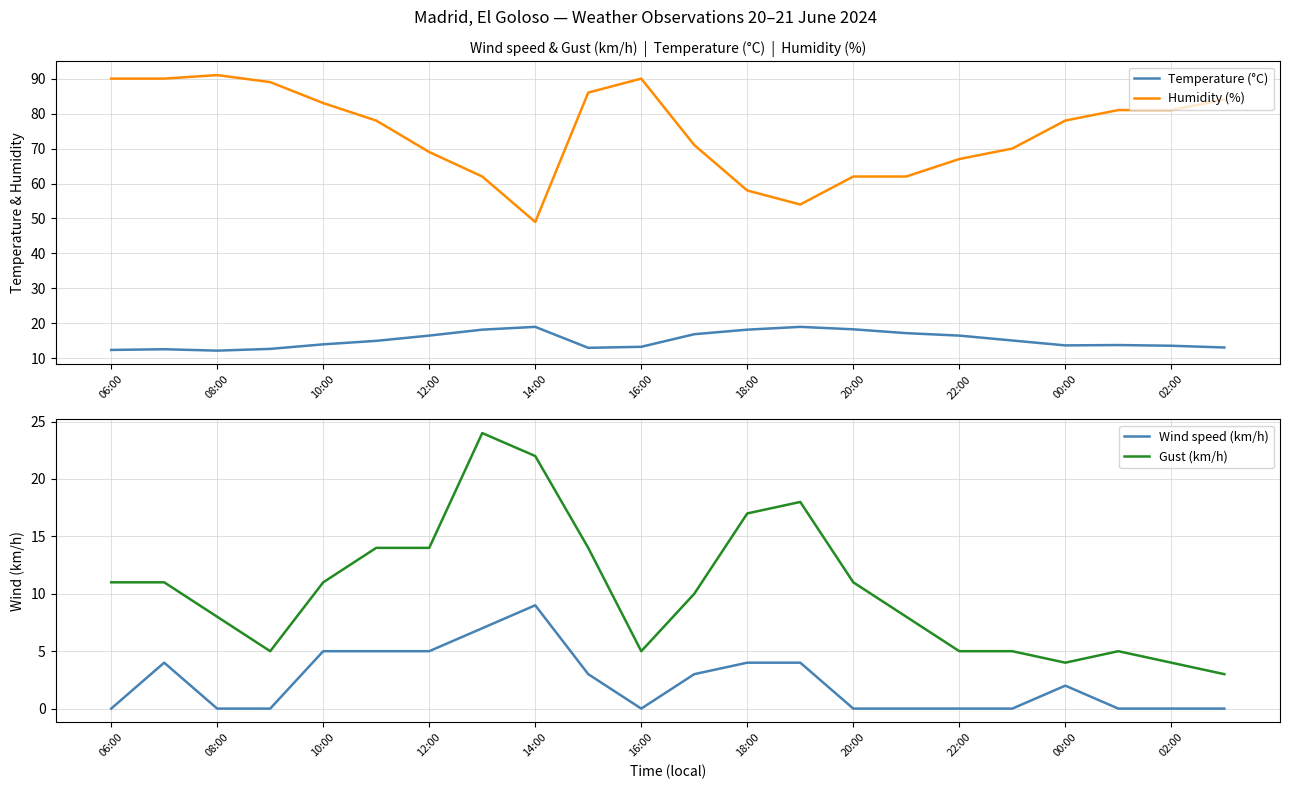

How many lines are shown in the chart?

4